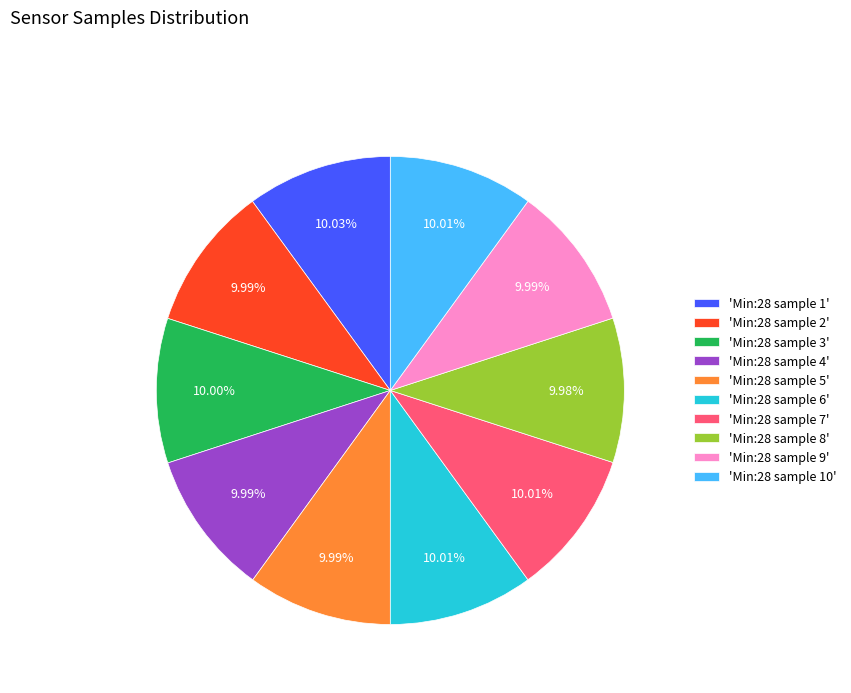

Count the number of slices in the pie.

10